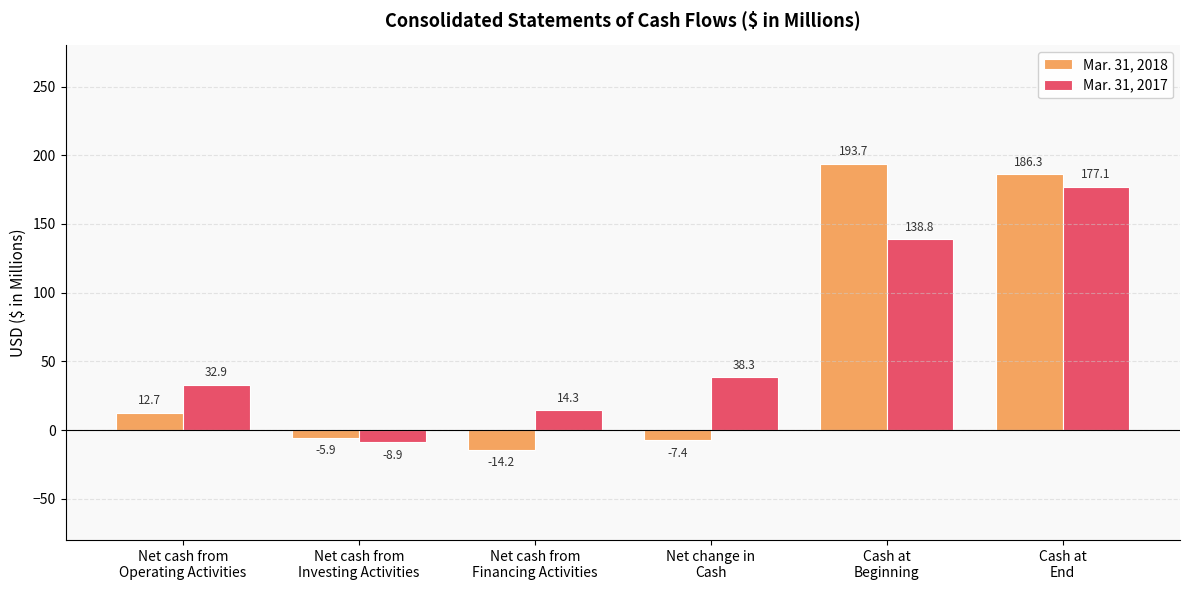

How many groups of bars are there?

6